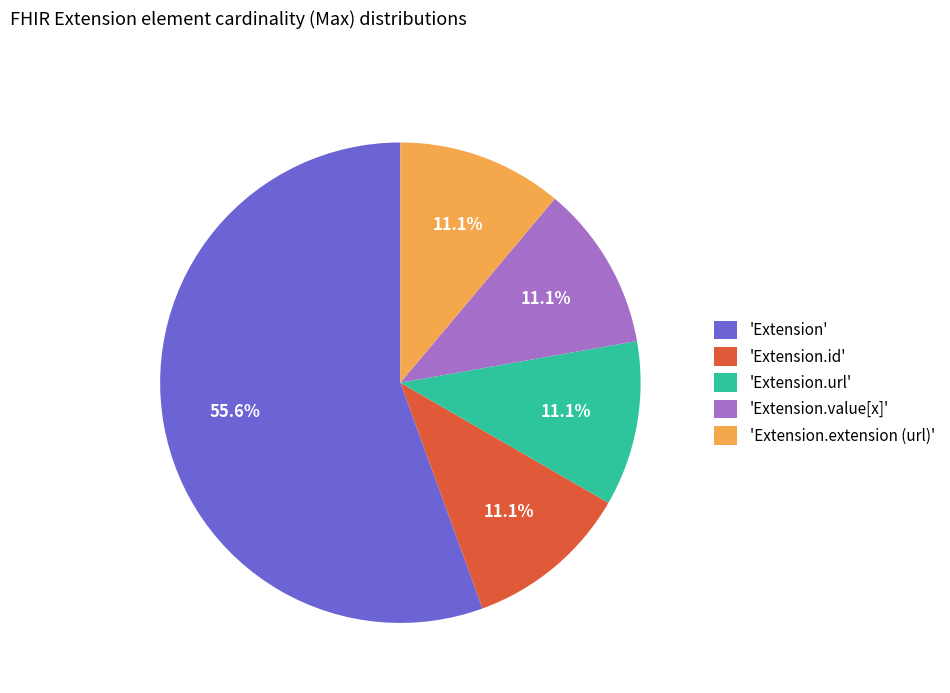

Do 'Extension.id' and 'Extension' together represent more than half of the pie?

Yes